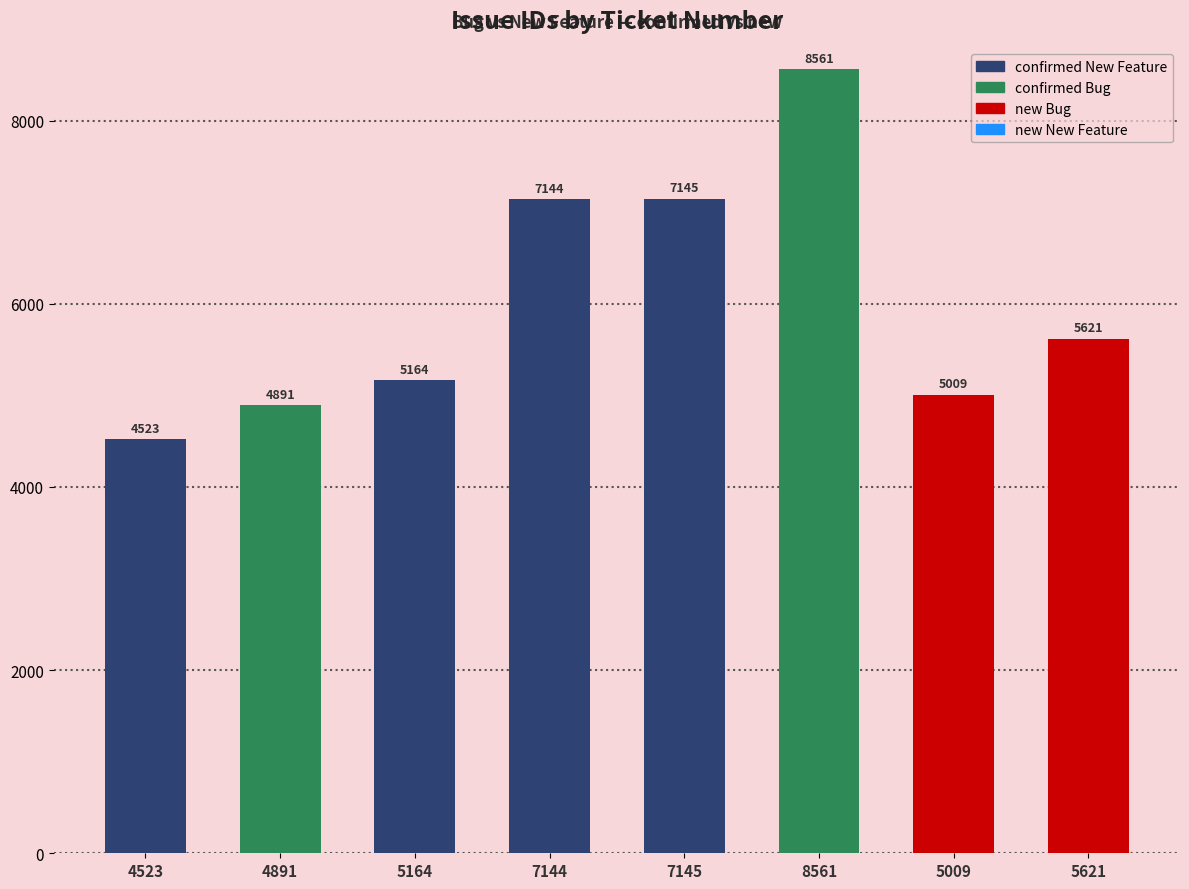

List the labels in order of value, largest first.

8561, 7145, 7144, 5621, 5164, 5009, 4891, 4523